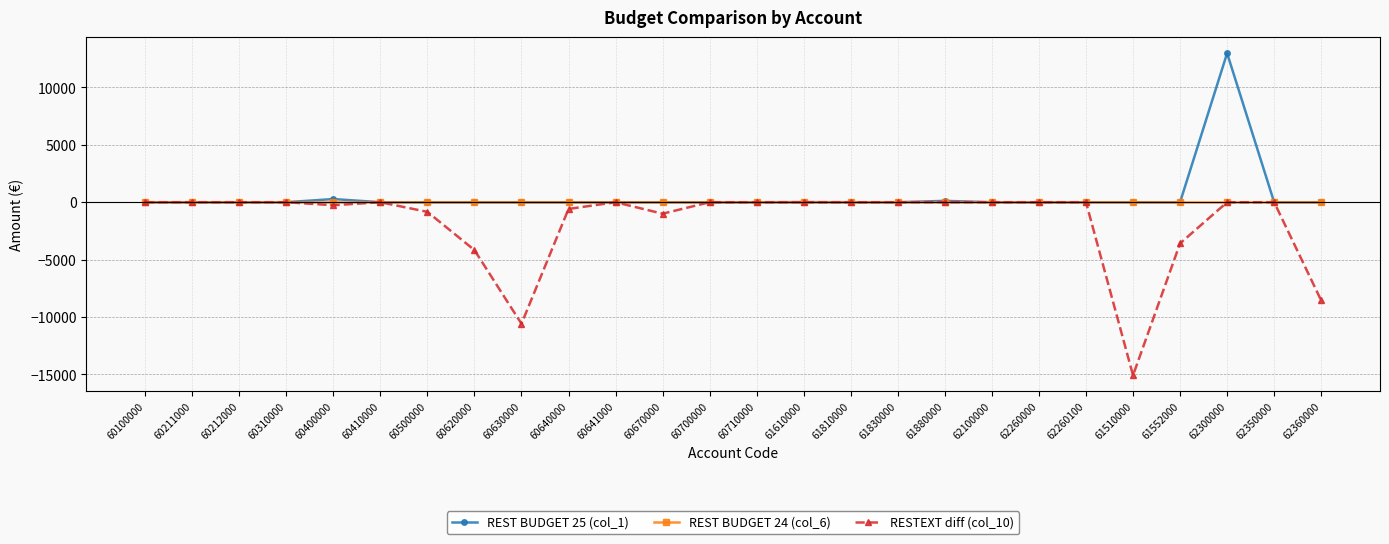

What is the greatest value displayed?

12979.0